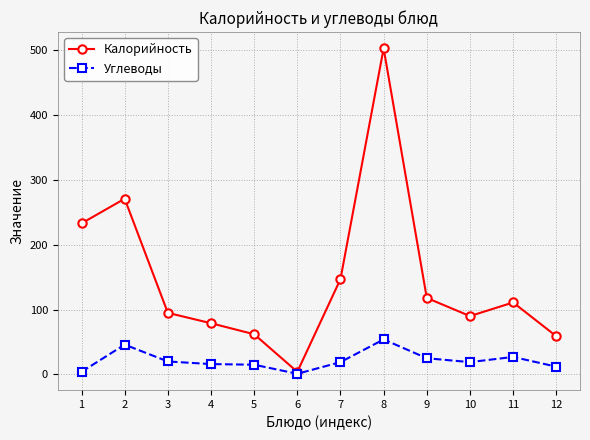

Count the number of data series in this chart.

2